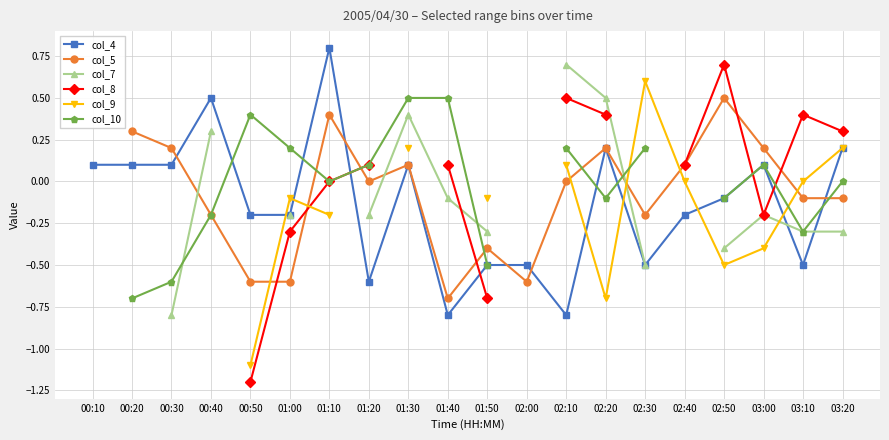

Is it true that col_4 equals 0.1 at 00:10?

True